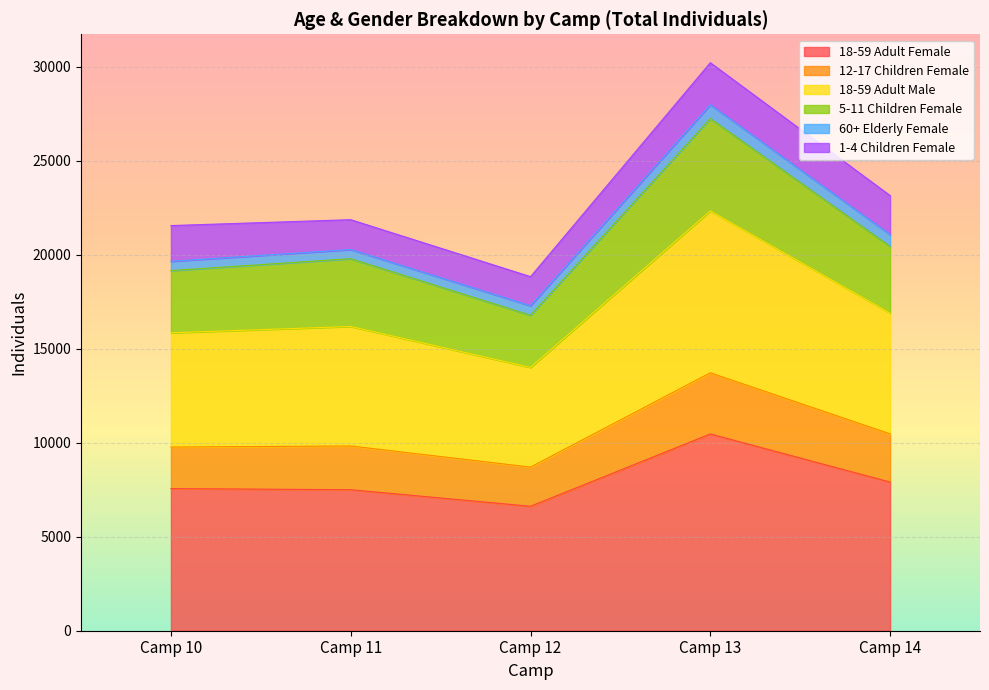

Which category has the lowest value in the 18-59 Adult Female series?

Camp 12